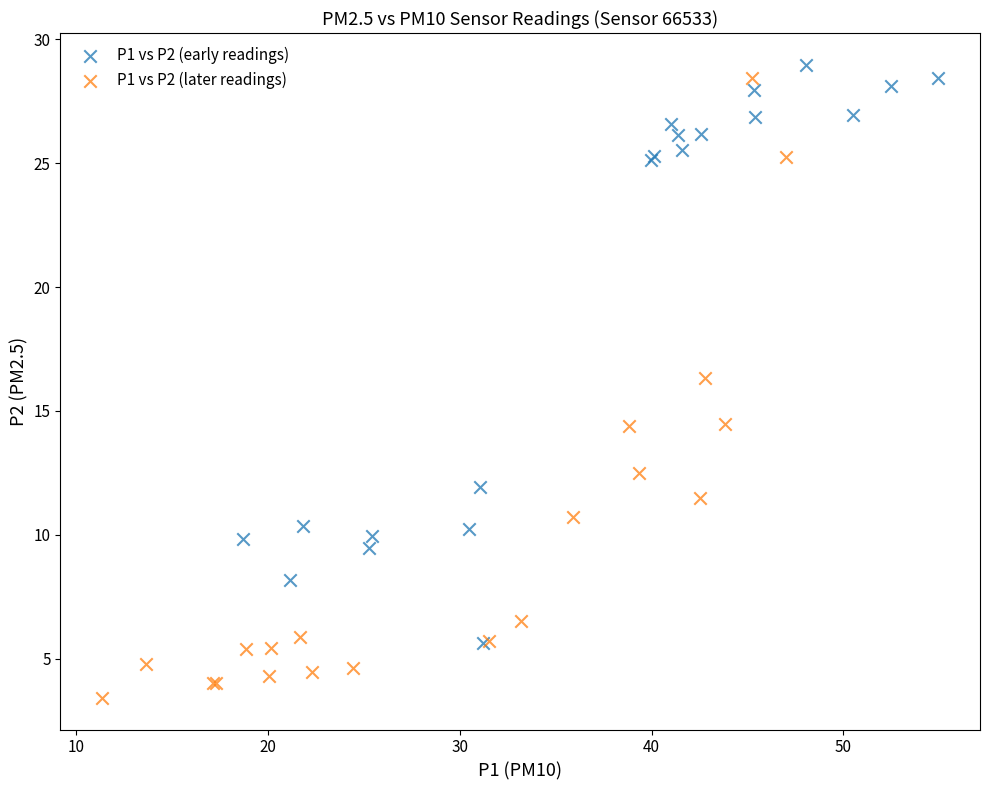

Which series contains the highest Y value?

P1 vs P2 (early readings)